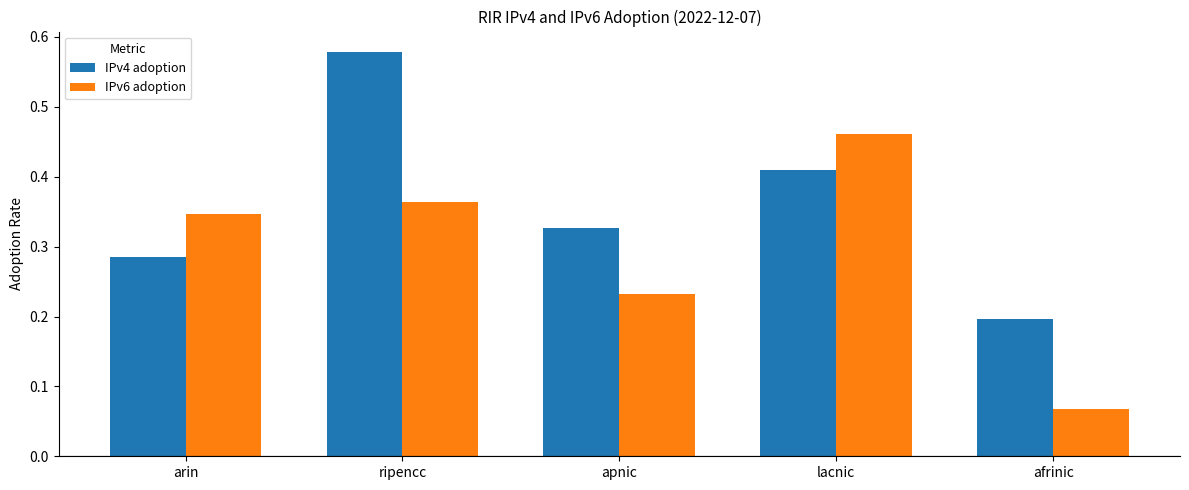

Between ripencc and lacnic, which series saw the biggest shift?

IPv4 adoption